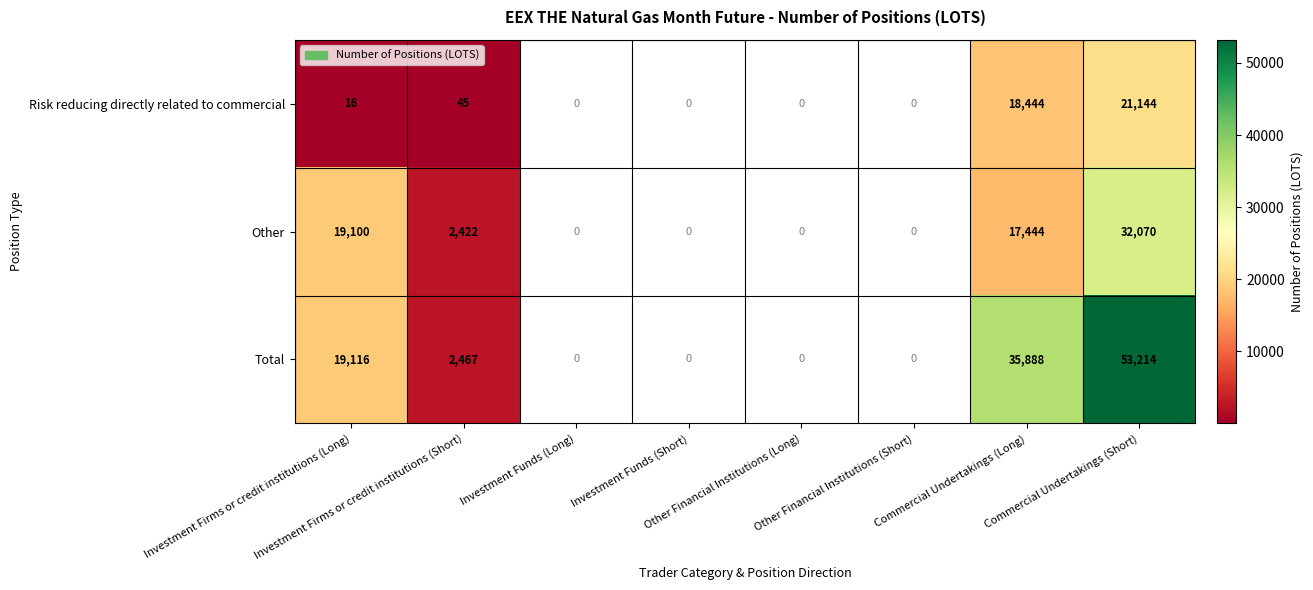

How many series are shown in this chart?

3